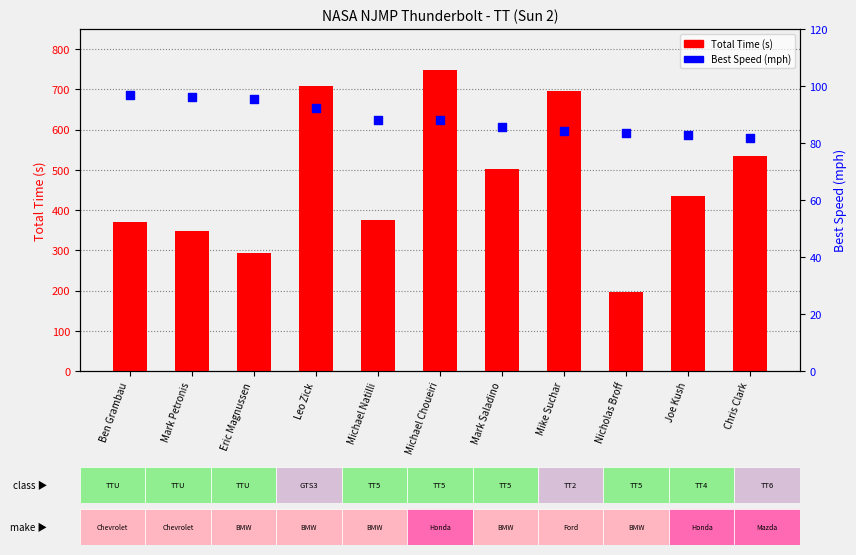

Is the value of Best Speed (mph) at Leo Zick greater than the value of Total Time (s) at Mark Saladino?

No